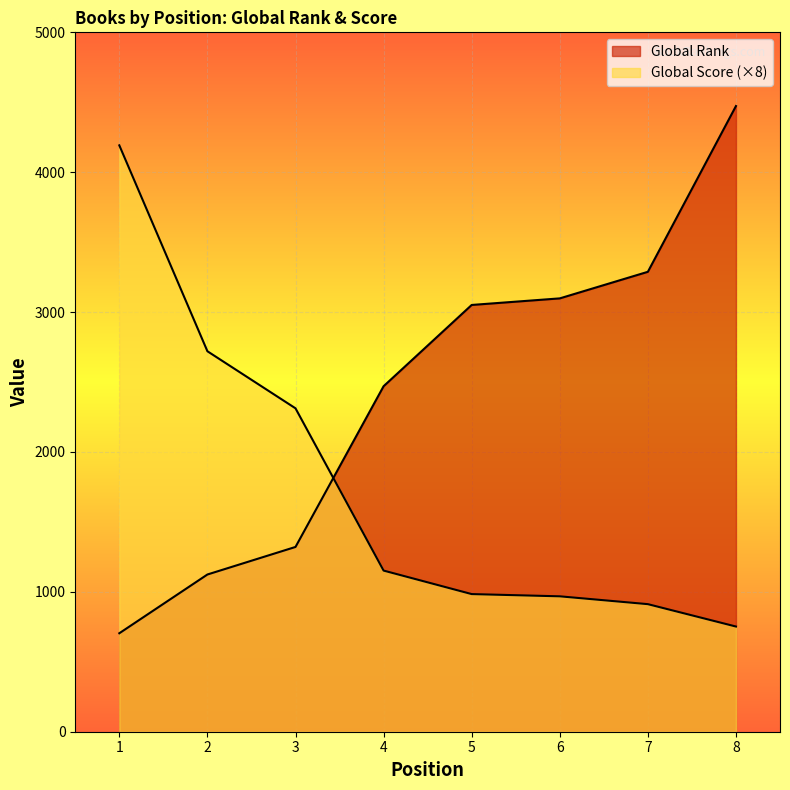

The Global Score series shows 1024 at 3. True or false?

False